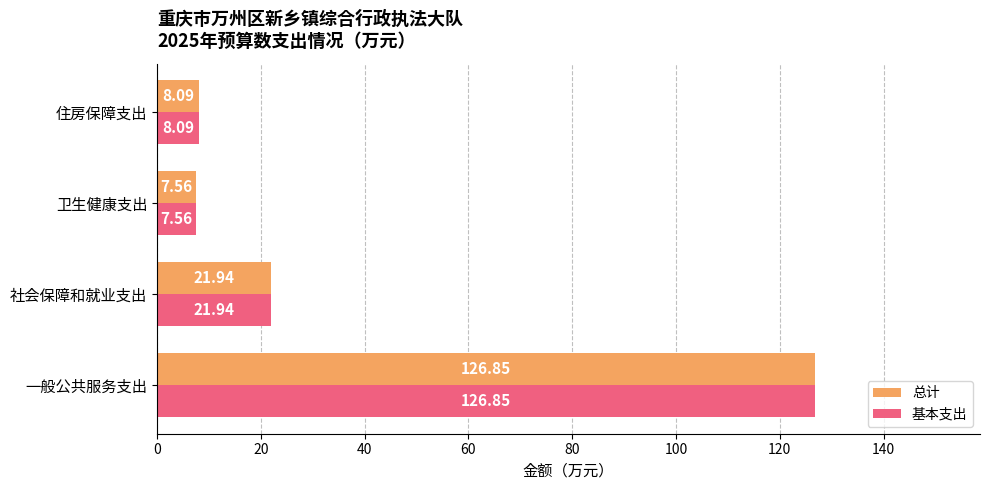

What is the difference between the 总计 values at 一般公共服务支出 and 住房保障支出?

118.8